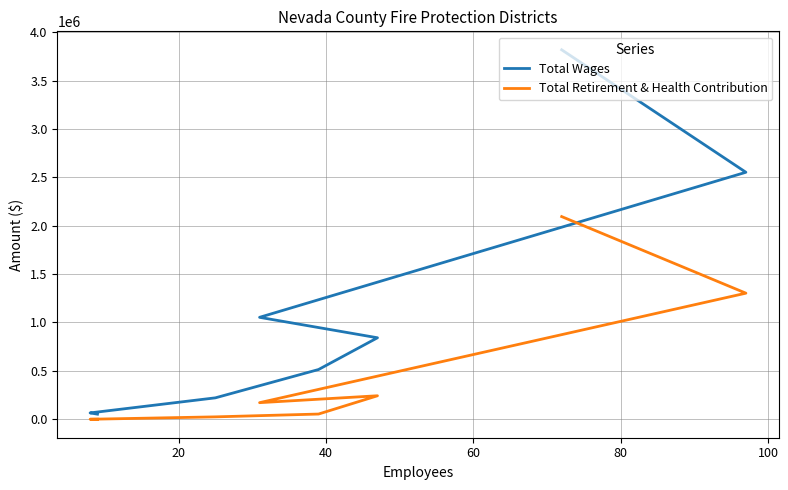

Which series has the largest total across all categories?

Total Wages